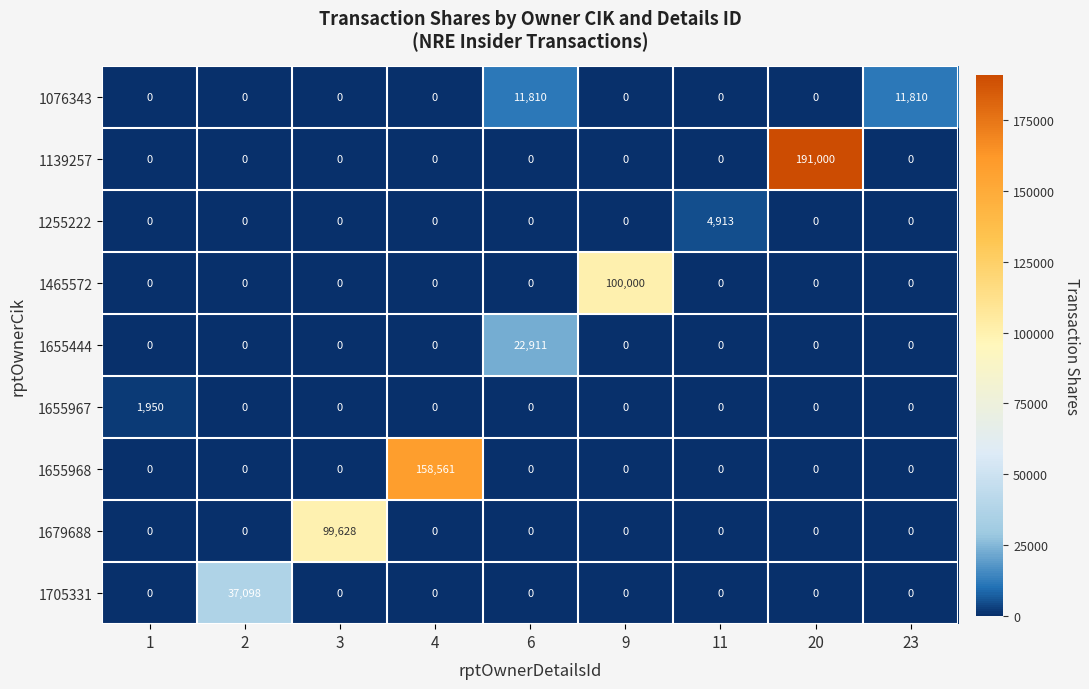

List the series in order of their peak value, highest first.

1139257, 1655968, 1465572, 1679688, 1705331, 1655444, 1076343, 1255222, 1655967